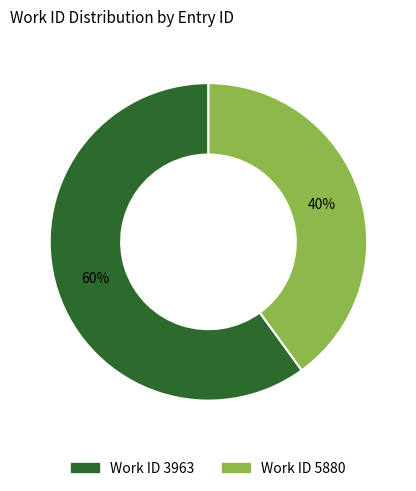

To the nearest percent, what is the difference between the largest and smallest slice percentages?

20%